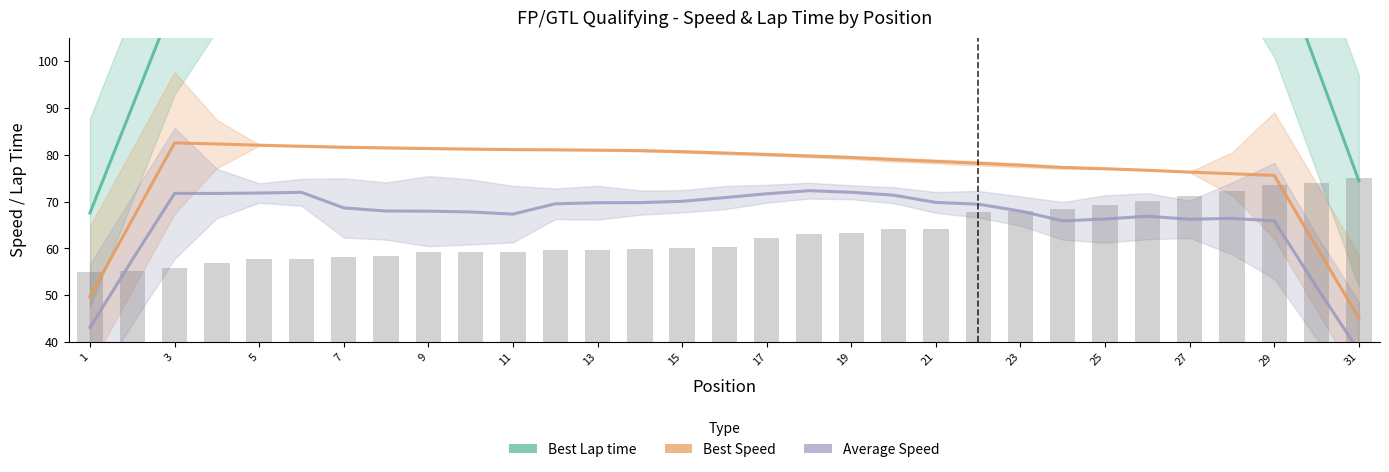

What is the spread (max minus min) of values at 1?

24.5